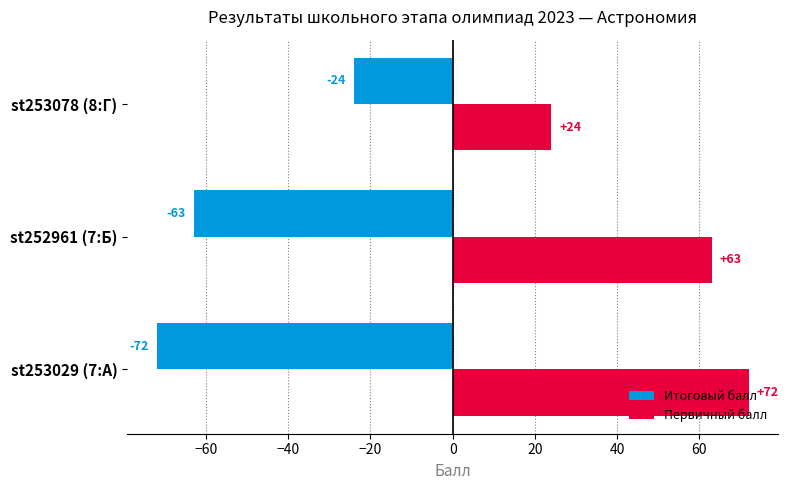

At which category does the chart reach its peak across all series?

st253029 (7:А)